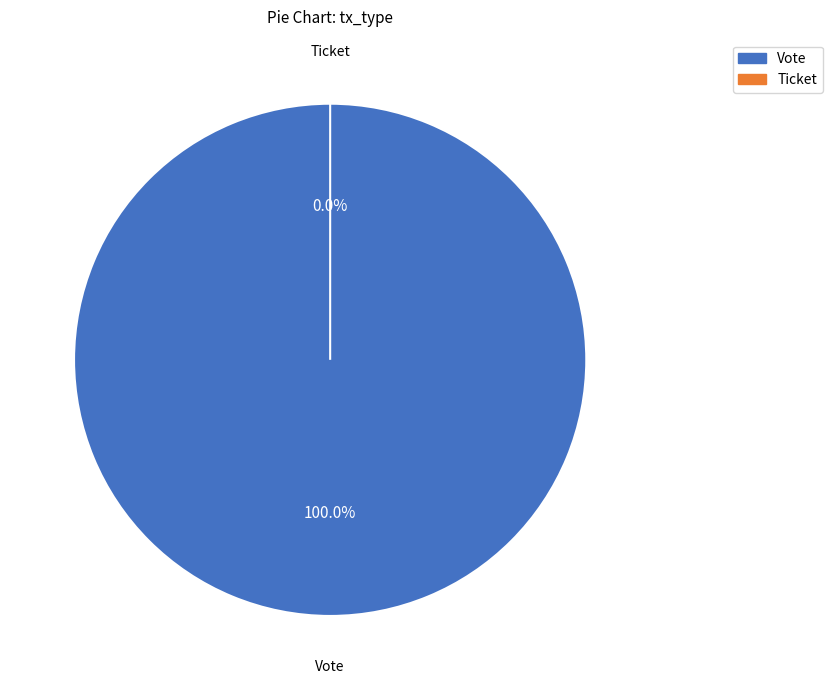

What is the majority slice?

Vote